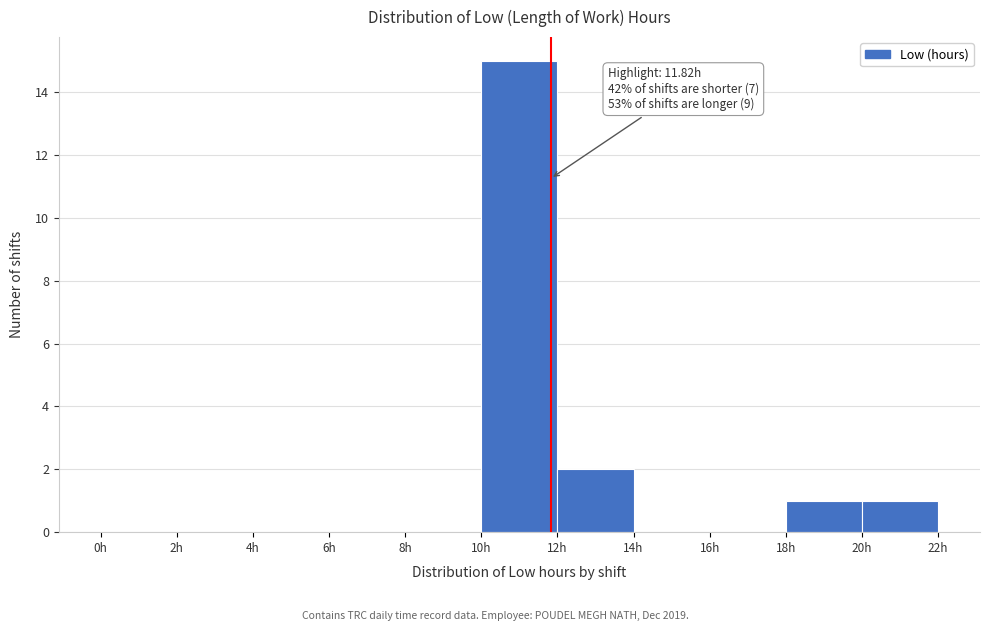

Which range on the x-axis has the tallest bar?

10 to 12